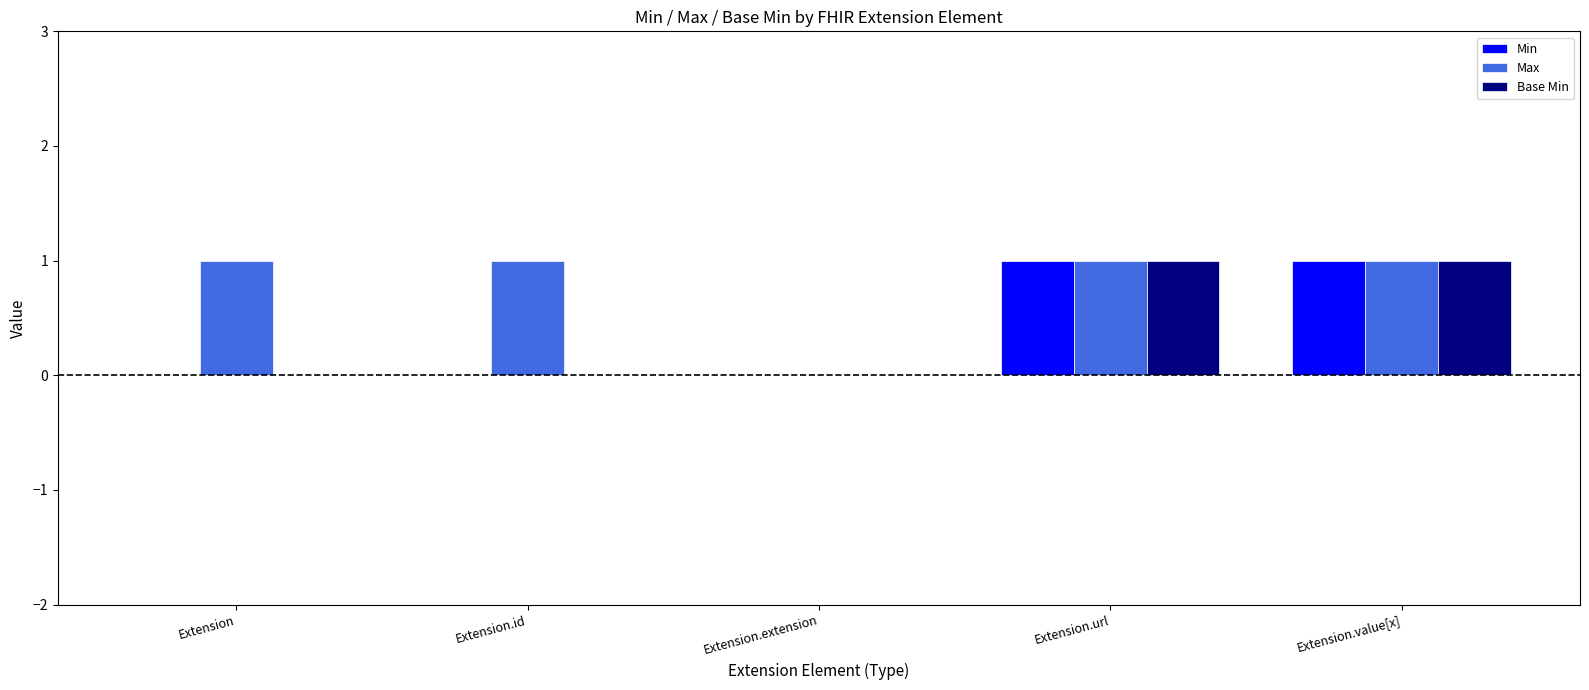

The Base Min series shows 0 at Extension.url. True or false?

False